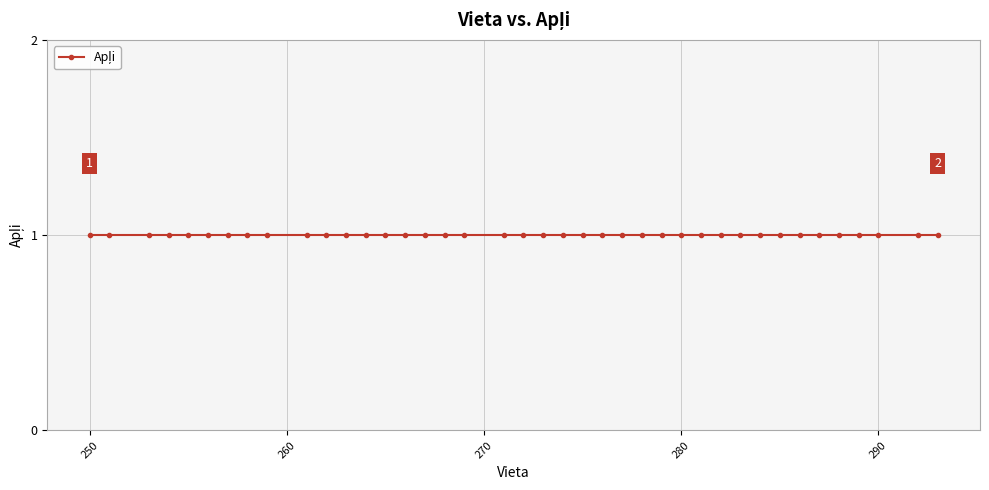

The value of Vieta (Position) at 254 is 150. True or false?

False